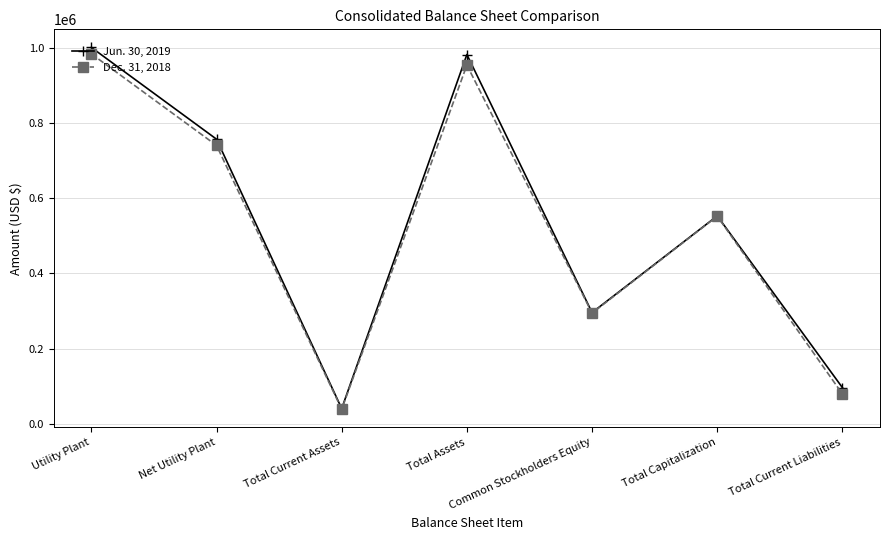

What is the sum of all Jun. 30, 2019 values?

3722461